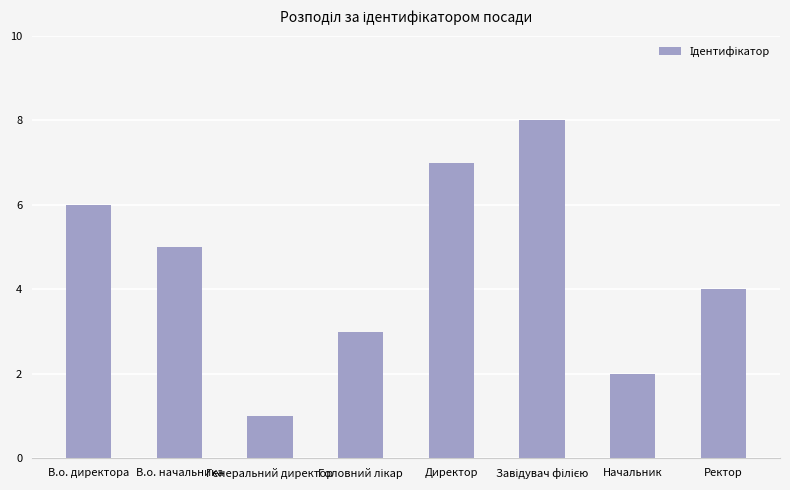

What is the sum of all values?

36